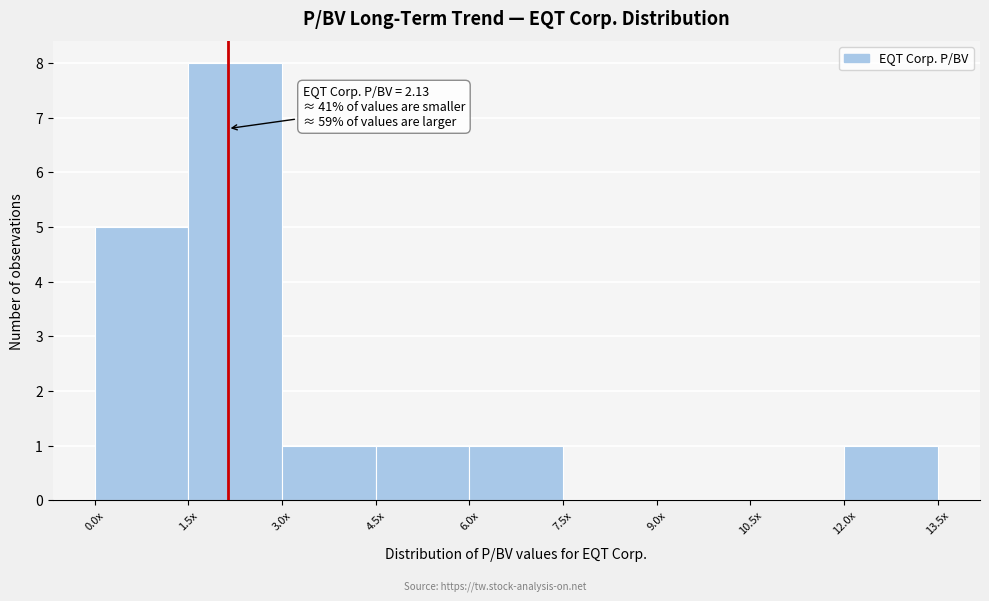

Reading right to left, transcribe all the data shown in this chart.

12.0x=1	10.5x=0	9.0x=0	7.5x=0	6.0x=1	4.5x=1	3.0x=1	1.5x=8	0.0x=5